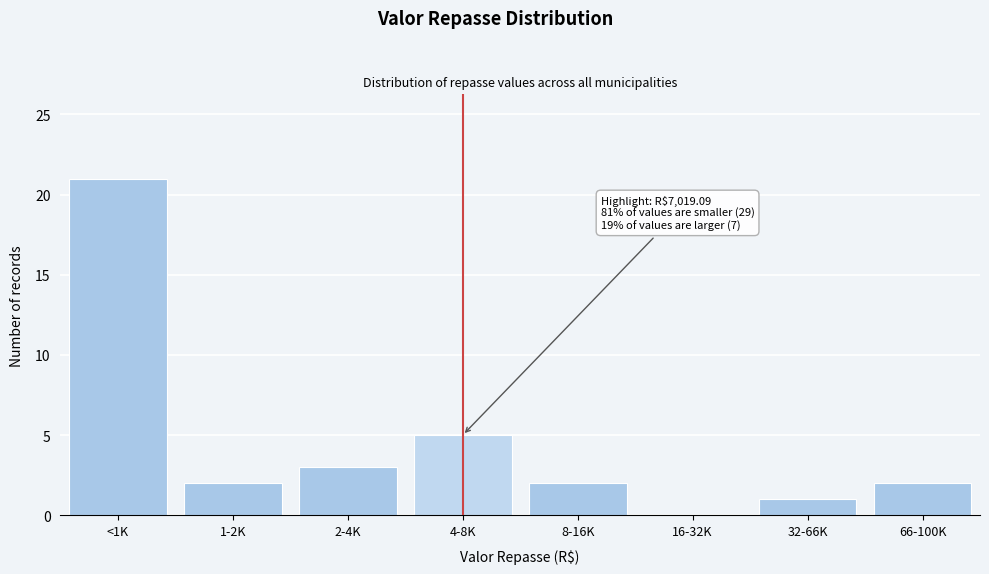

Reading left to right, what are all the values shown in this chart?

<1K=21	1-2K=2	2-4K=3	4-8K=5	8-16K=2	16-32K=0	32-66K=1	66-100K=2